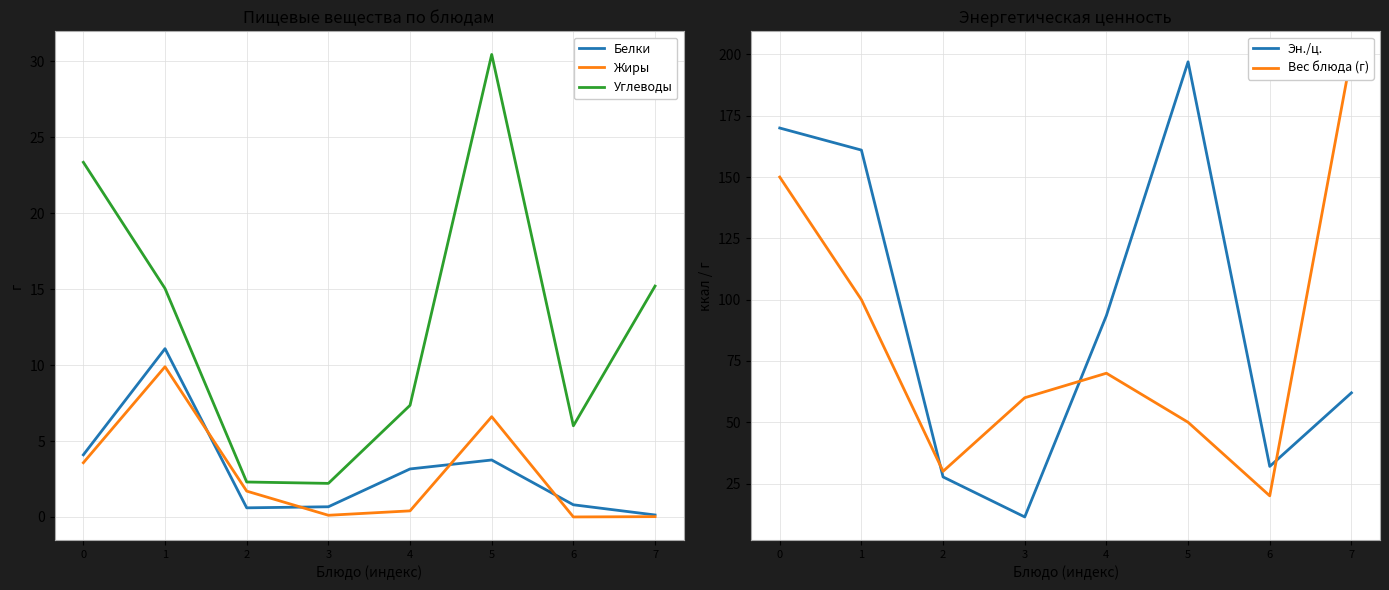

Is this an area chart (filled region under the line)?

No